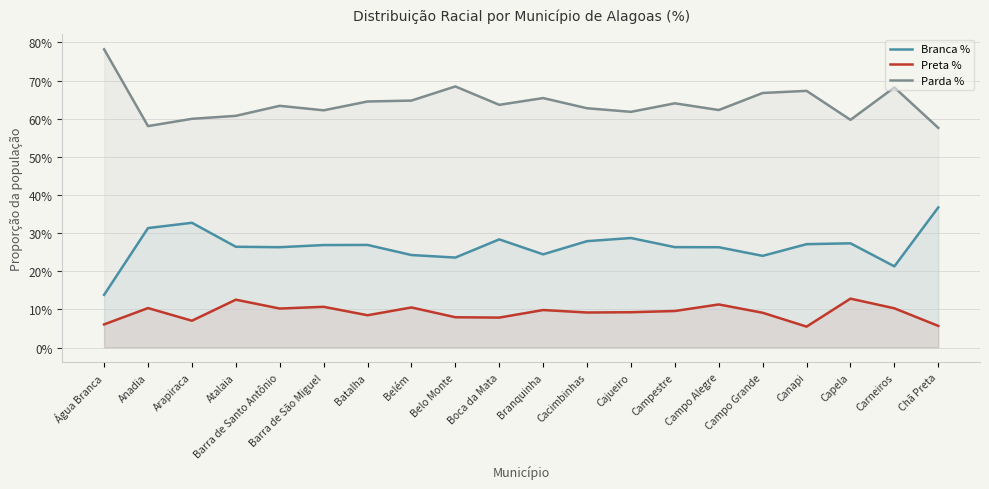

The value of Branca % at Belo Monte is 0.2. True or false?

True